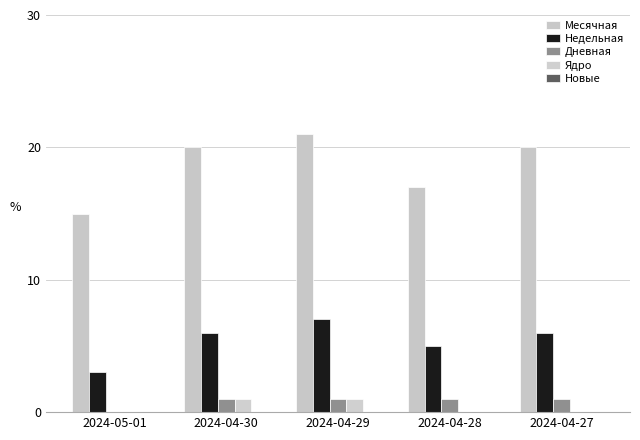

What is the sum of the Ядро values at 2024-04-27 and 2024-04-29?

1